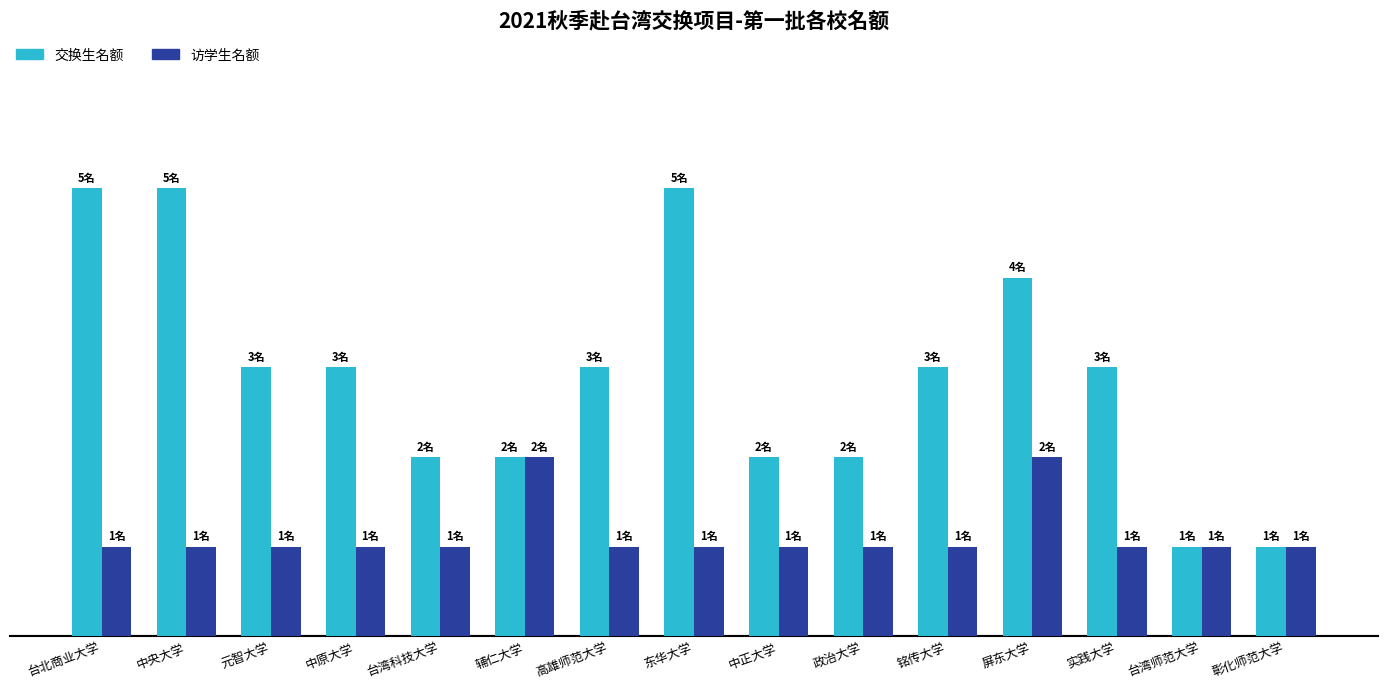

What are all the series names shown in the legend?

交换生名额, 访学生名额